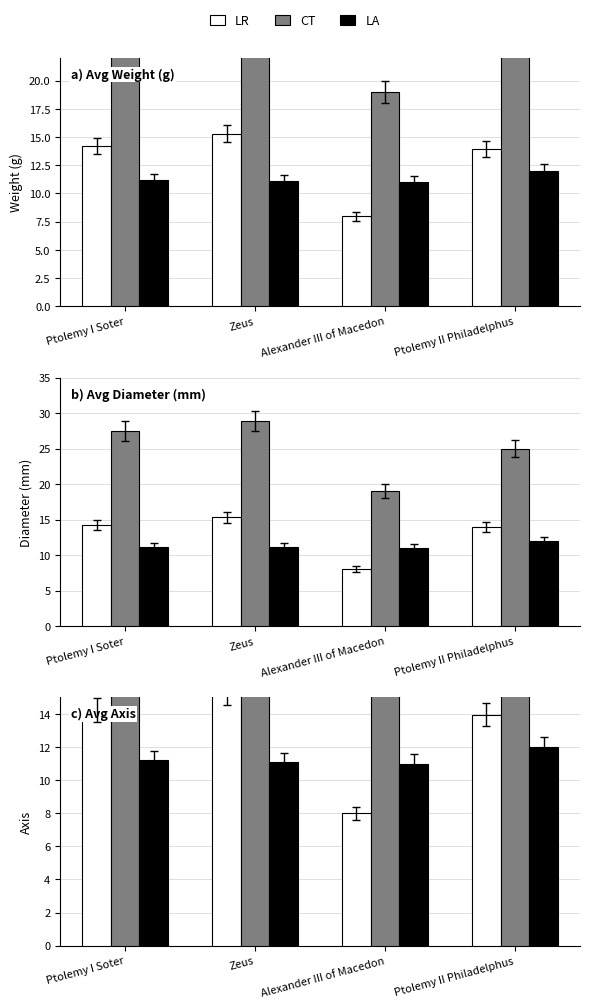

What is the total value across all series at Zeus?

55.3